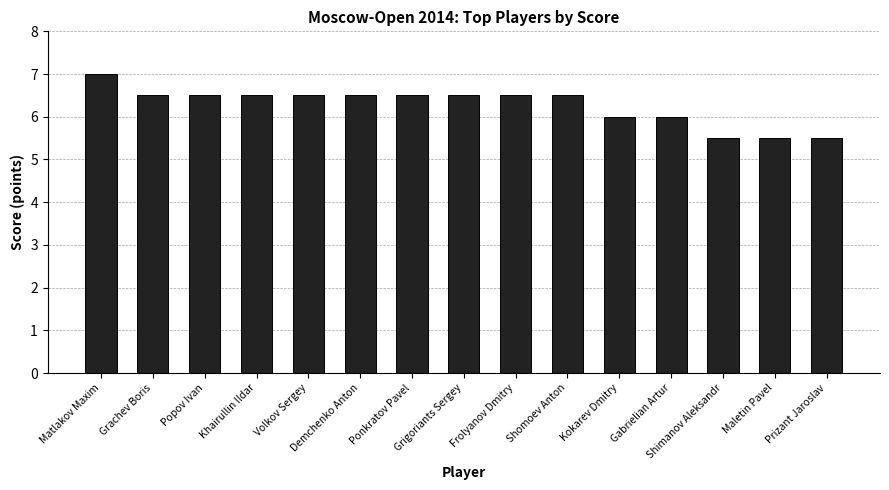

Does the chart contain stacked bars?

No